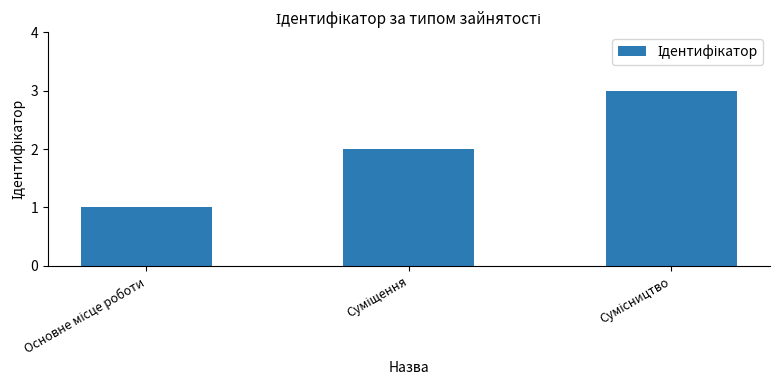

What is the greatest value displayed?

3